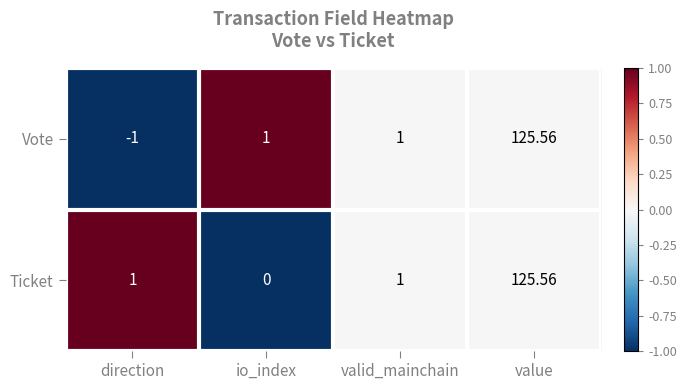

Rank the series by their average value, from highest to lowest.

Ticket, Vote